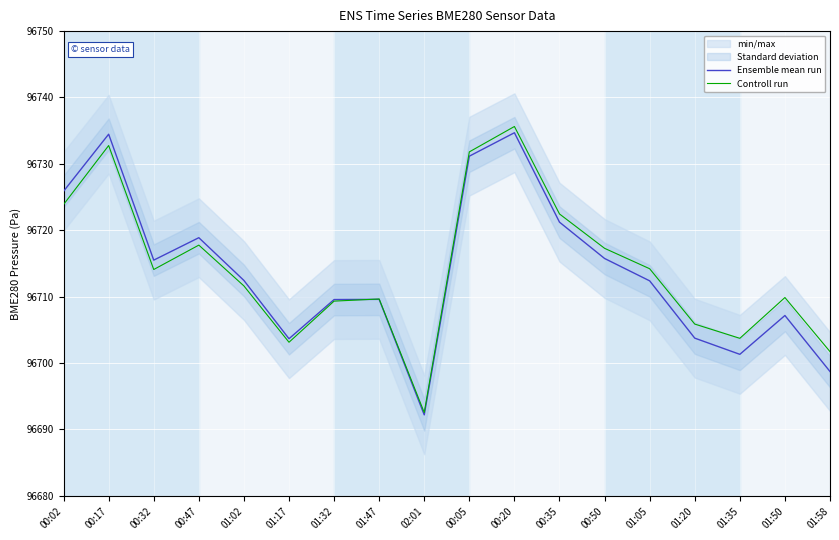

What is the sum of all Ensemble mean run values?

1740848.3